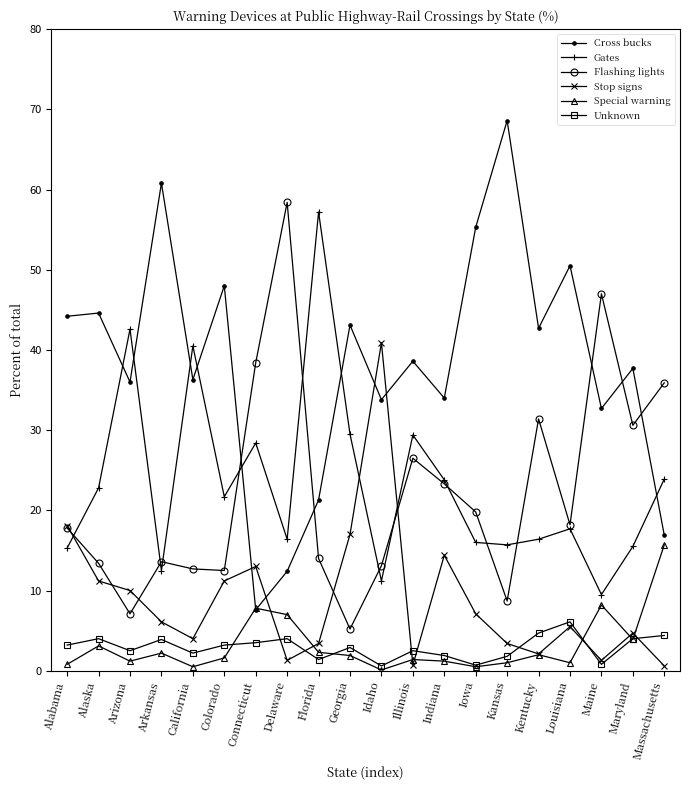

True or false: Flashing lights has a value of 7.1 at Arizona.

True